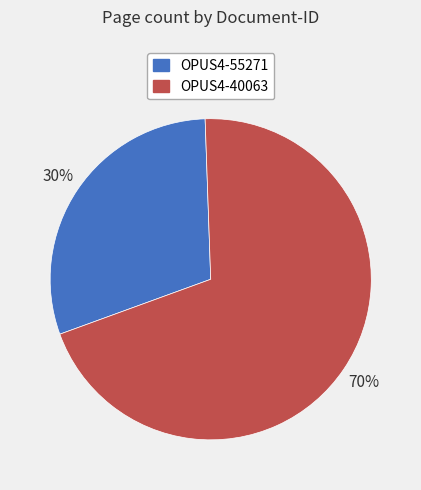

To the nearest percent, what is the combined percentage of OPUS4-40063 and OPUS4-55271?

100%